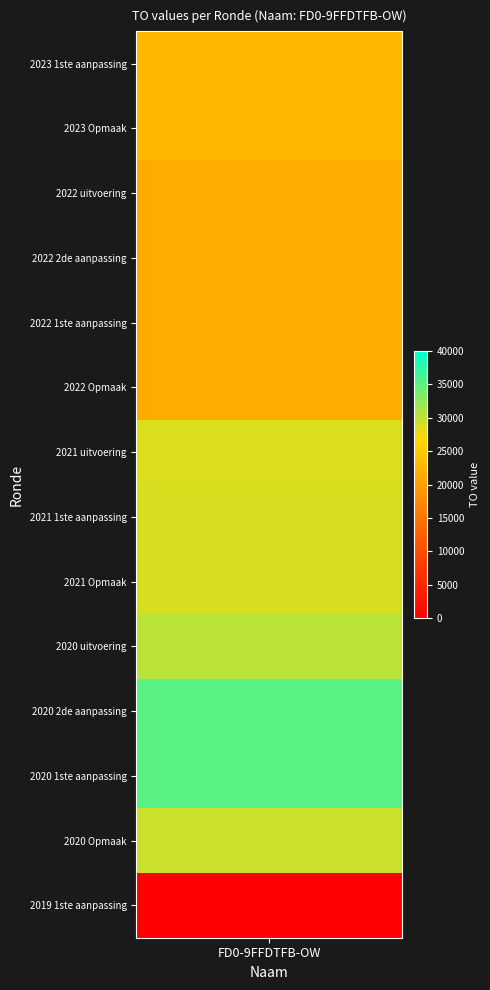

Reading left to right, transcribe all the data shown in this chart.

22845	22845	21411	21338	21338	21338	28517	28740	28740	30262	35302	35302	29382	0